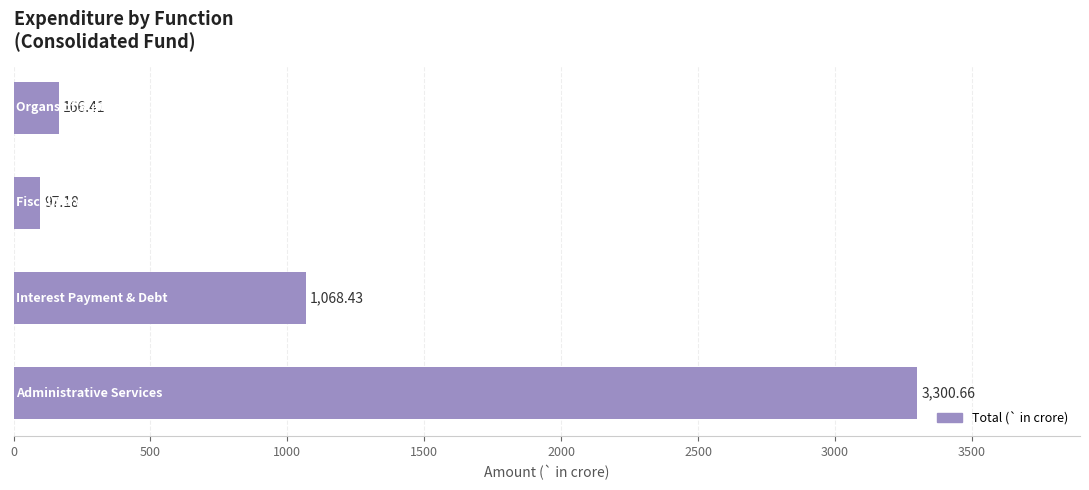

What is the difference between the second highest and second lowest values?

902.0